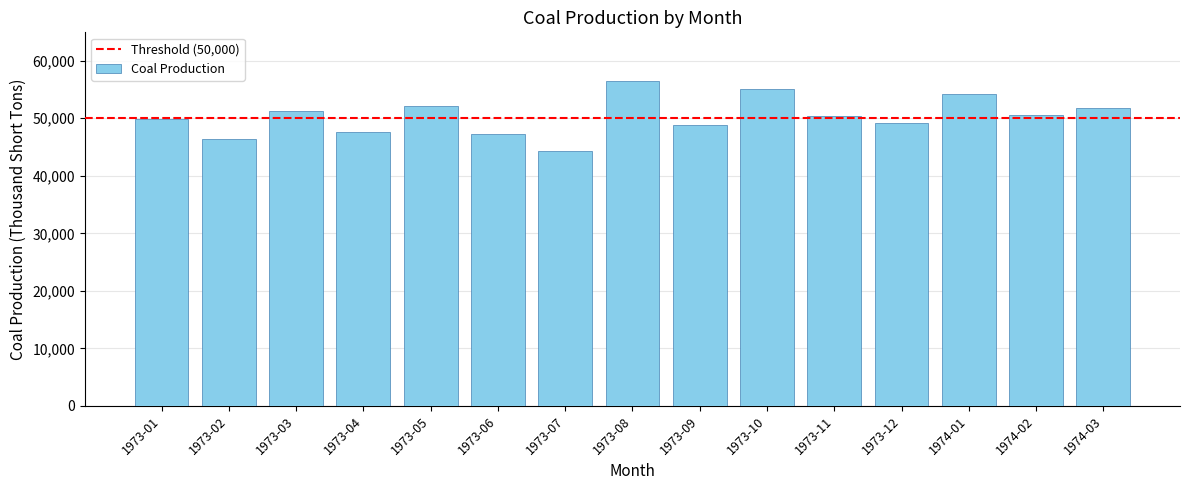

What is the smallest value displayed?

44235